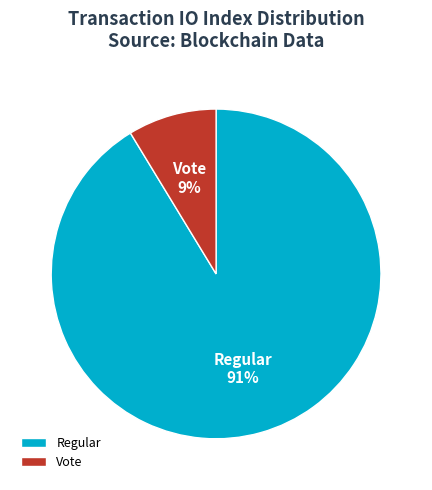

Does any single category account for the majority?

Yes